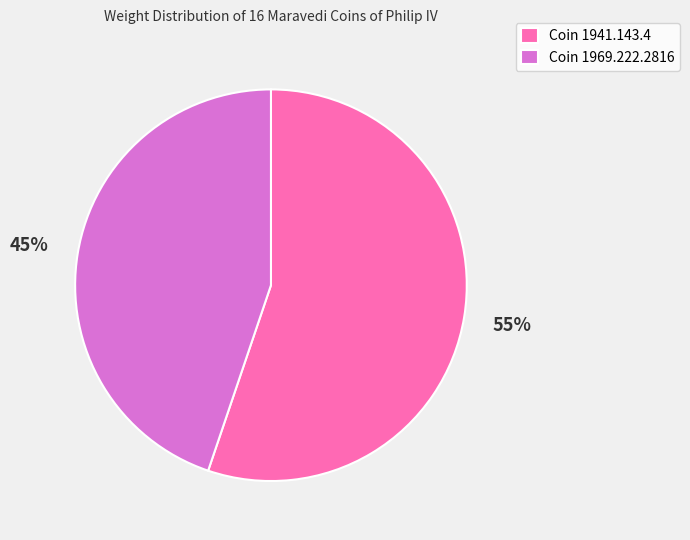

Count the number of slices in the pie.

2